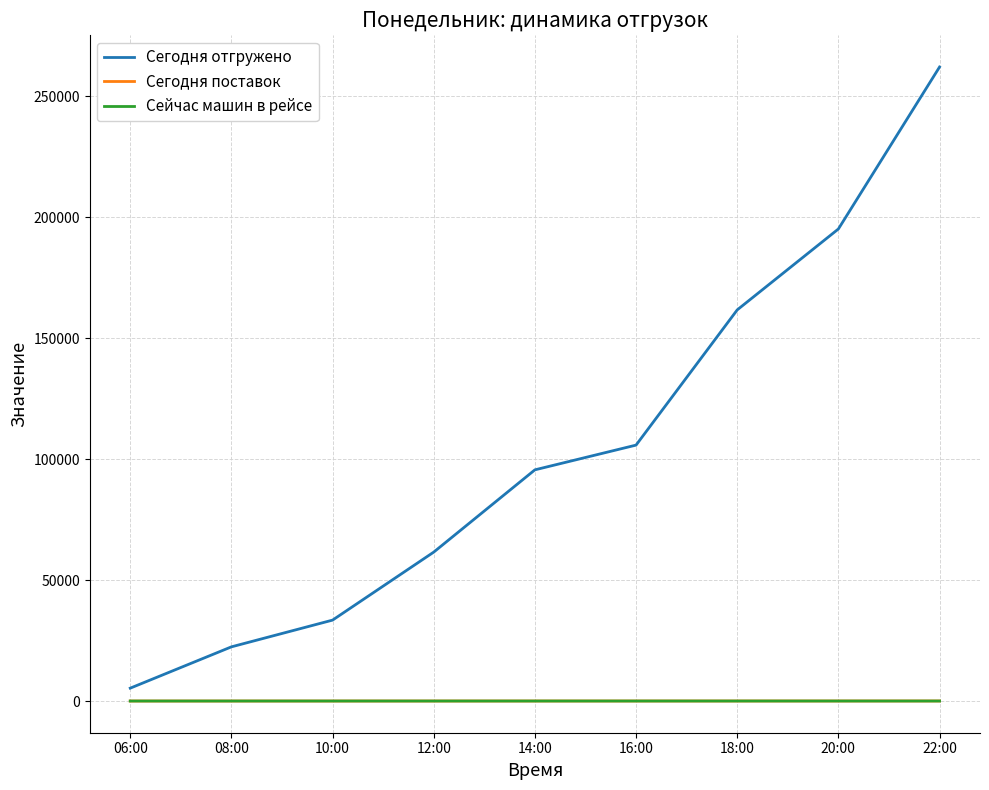

Does the chart display data point markers on the line(s)?

No